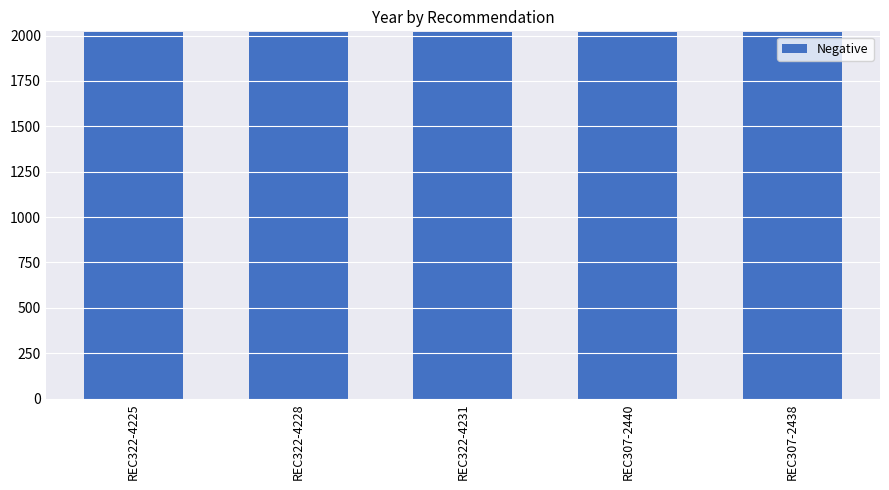

What is the smallest value displayed?

2018